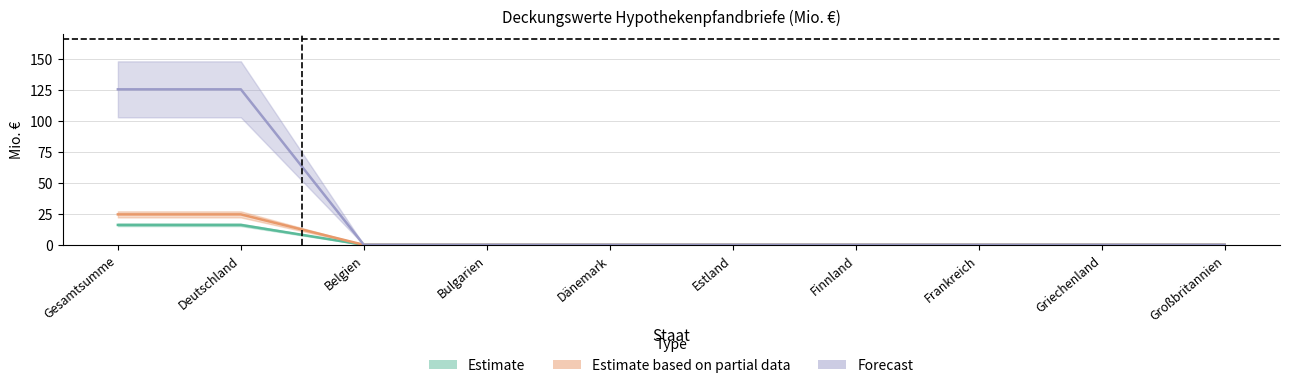

The Eigentumswohnungen 2022 series shows 16.1 at Deutschland. True or false?

True